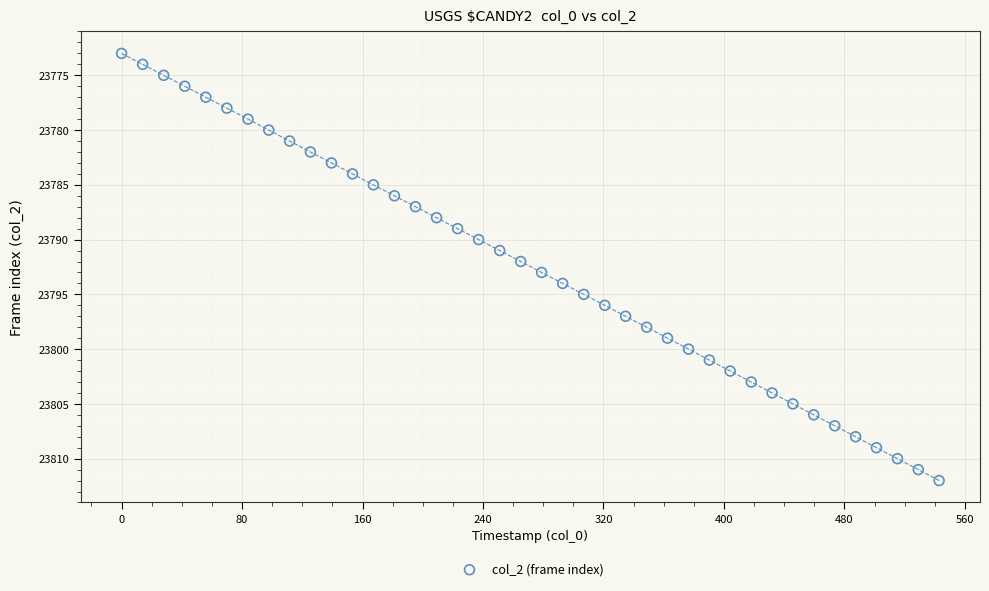

What is the range of Y values (max minus min)?

39